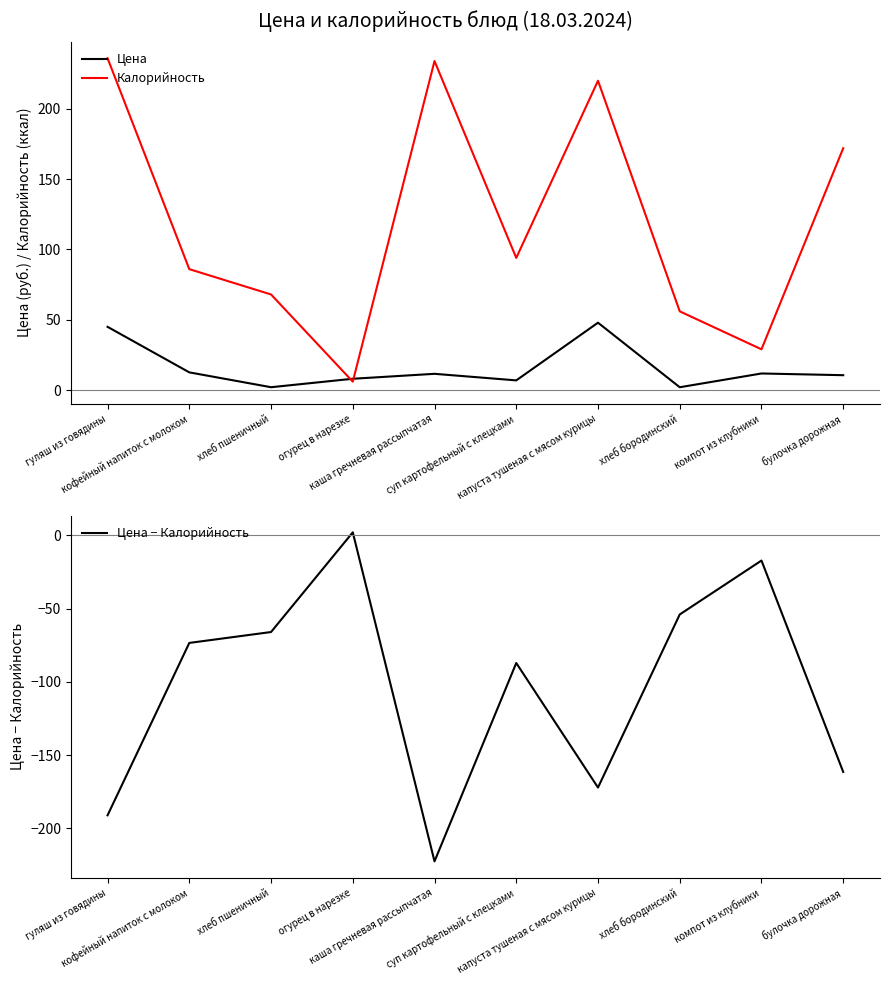

True or false: Цена and Цена − Калорийность intersect in this chart.

False